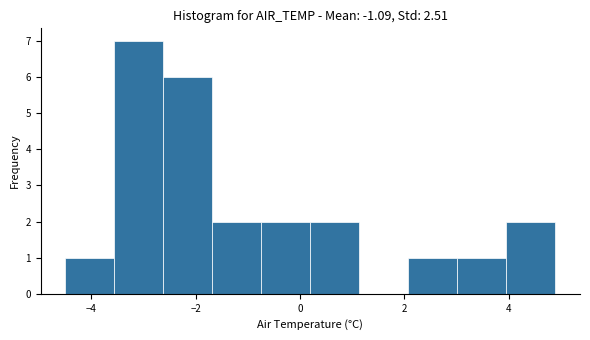

How tall is the bar that spans 3.02 to 3.96 on the x-axis? Neither the bar edges nor the heights are printed on the chart, so give them approximately, as read against the axes.

1